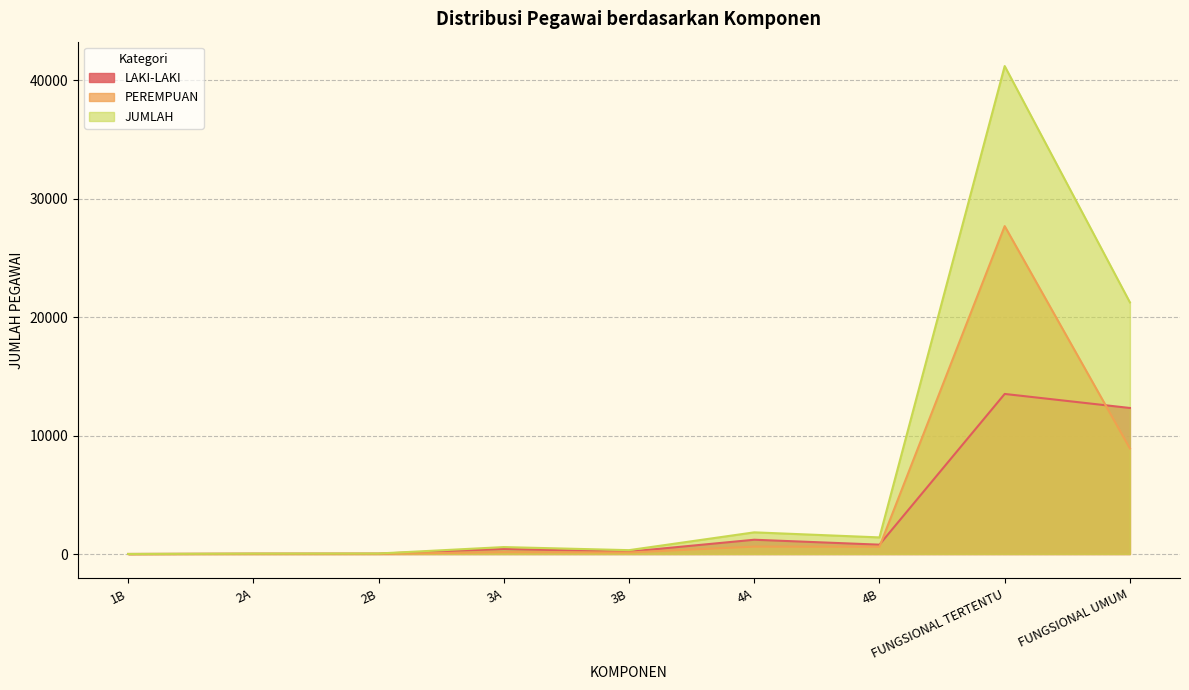

True or false: PEREMPUAN and JUMLAH intersect in this chart.

False